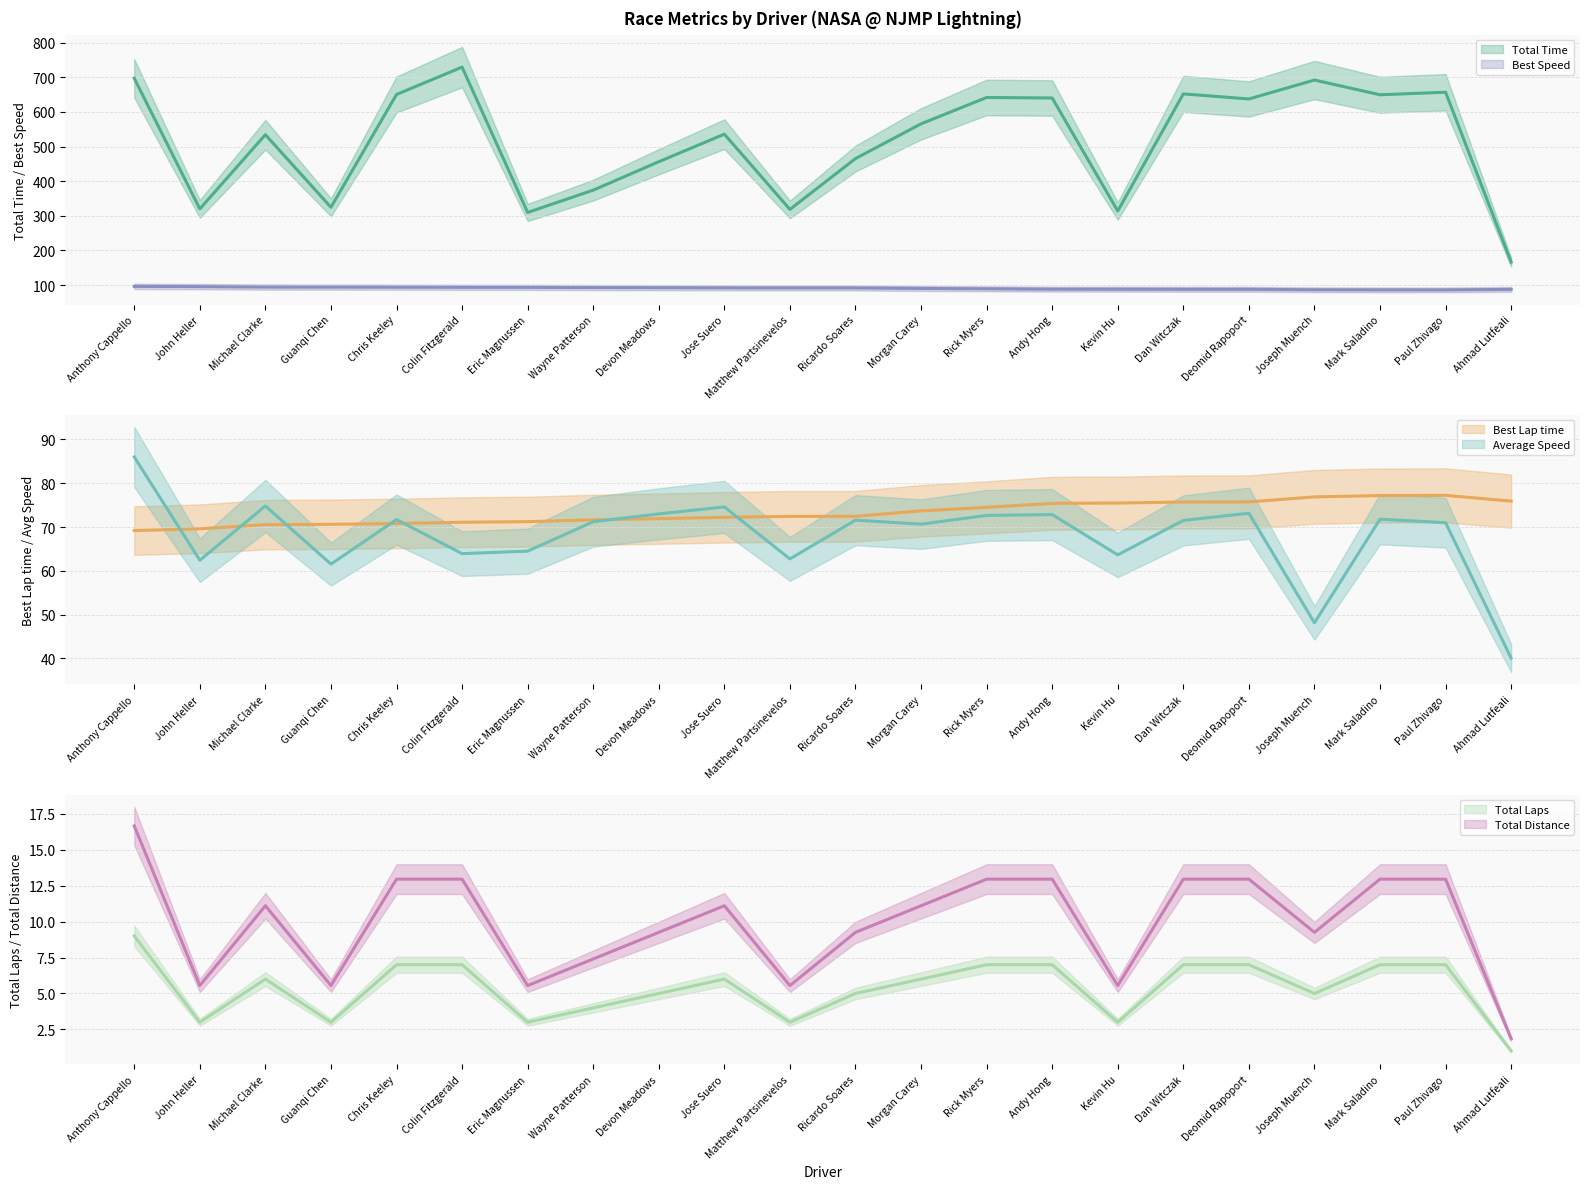

At which label is Total Distance closest to 9?

Devon Meadows